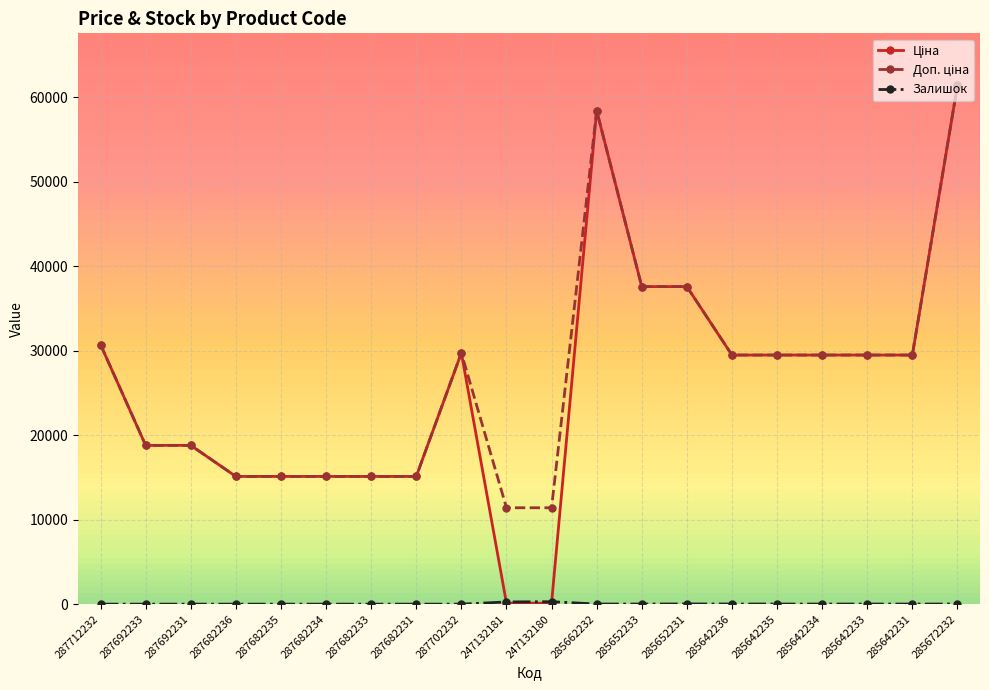

What is the label of the 11th point from the right?

247132181